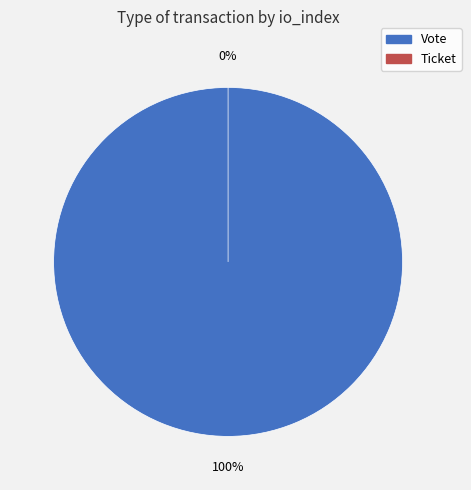

What is the largest slice in the pie chart?

Vote